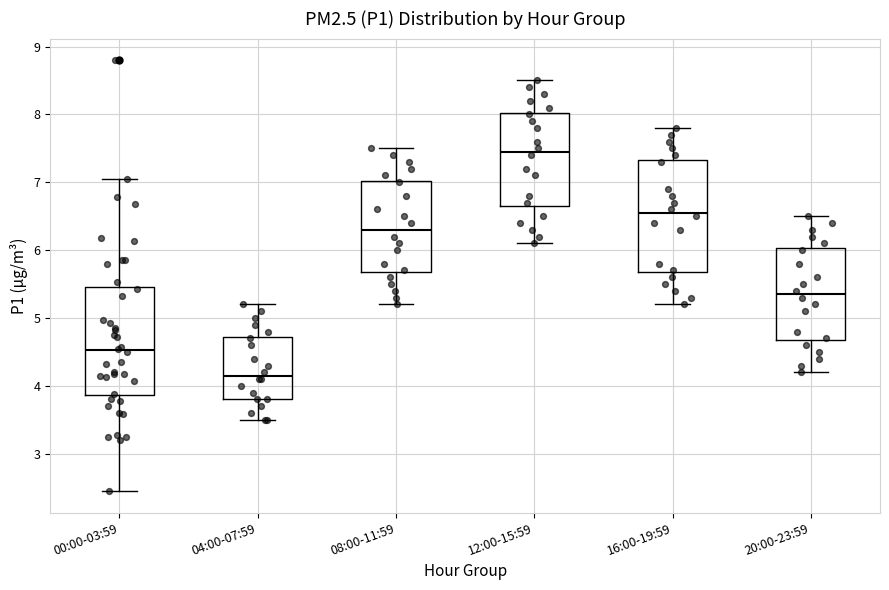

Where is the upper edge of the box for 16:00-19:59 on the y-axis? The values are not printed on the chart, so give them approximately, as read against the axis.

7.3